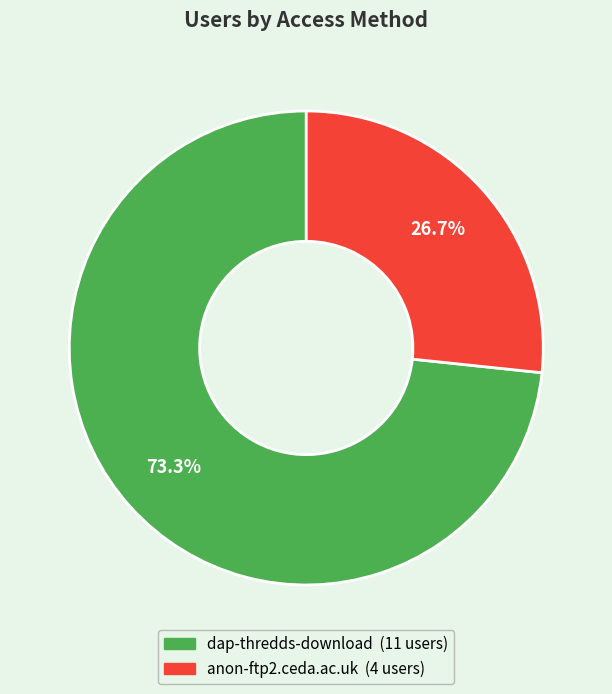

How many slices are in this pie chart?

2